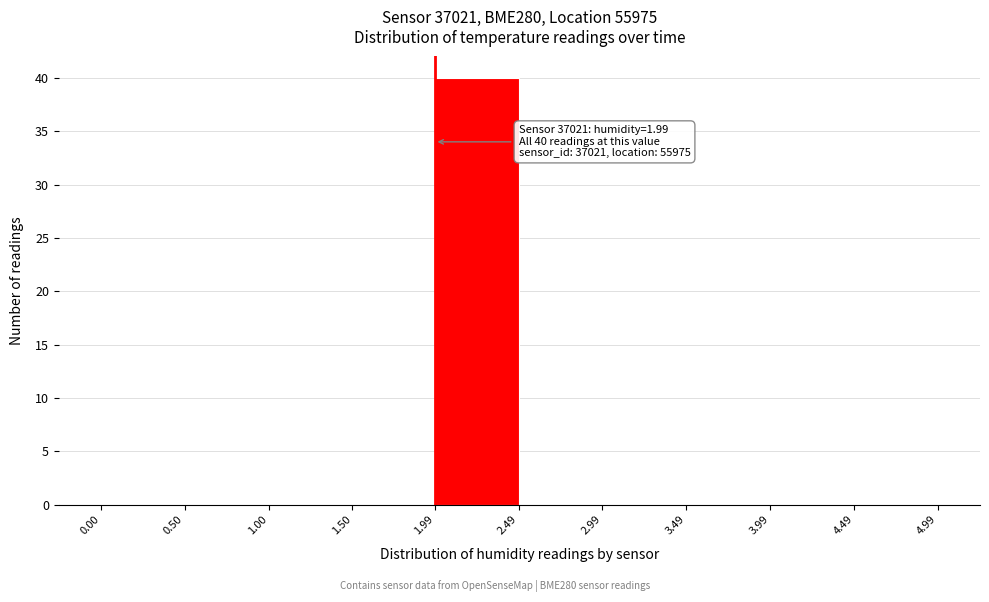

Over which range of the x-axis is the bar tallest?

1.99 to 2.49